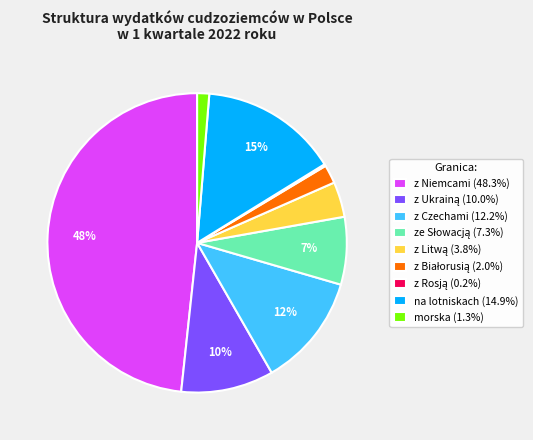

Is there a majority slice in this chart?

No